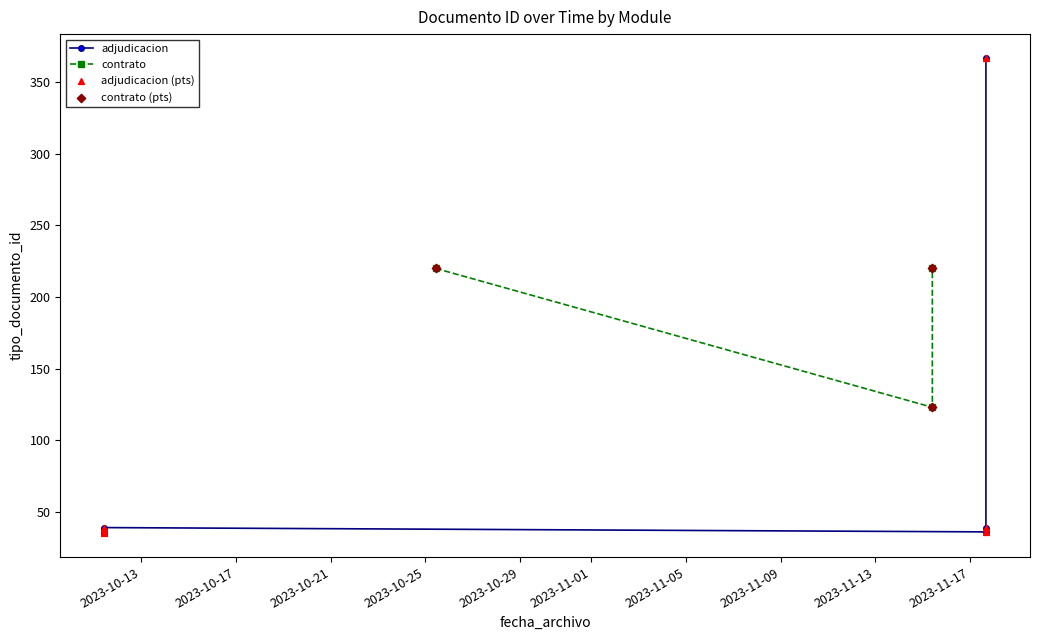

What is the ratio of the value at 2023-11-17 16:13:58 to the value at 2023-10-11 10:36:07?

0.9